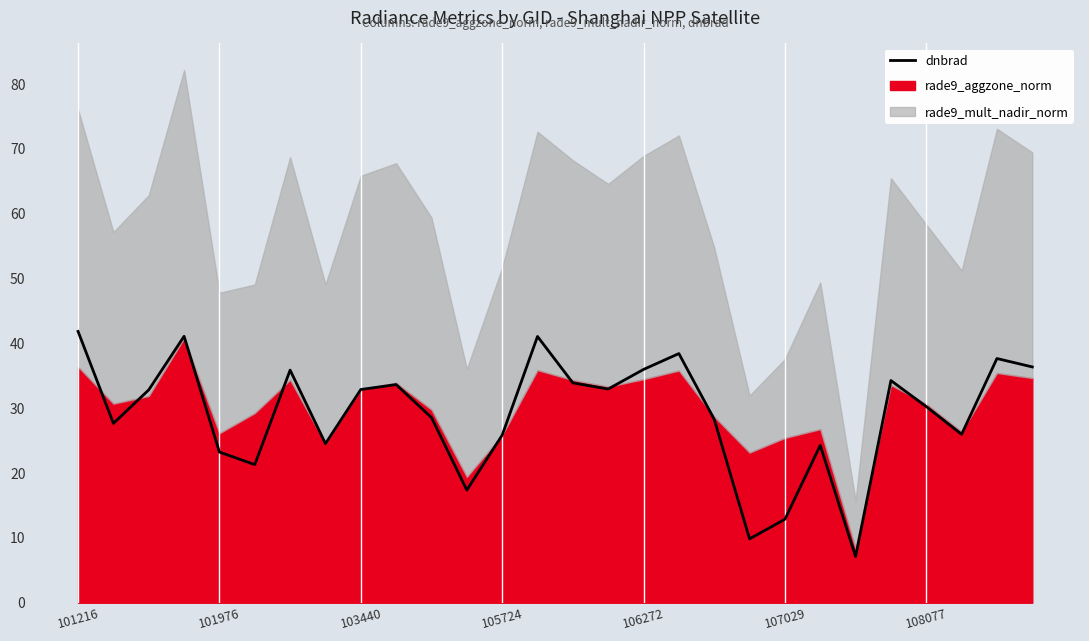

True or false: there are more than 1 points higher than both neighbors.

True